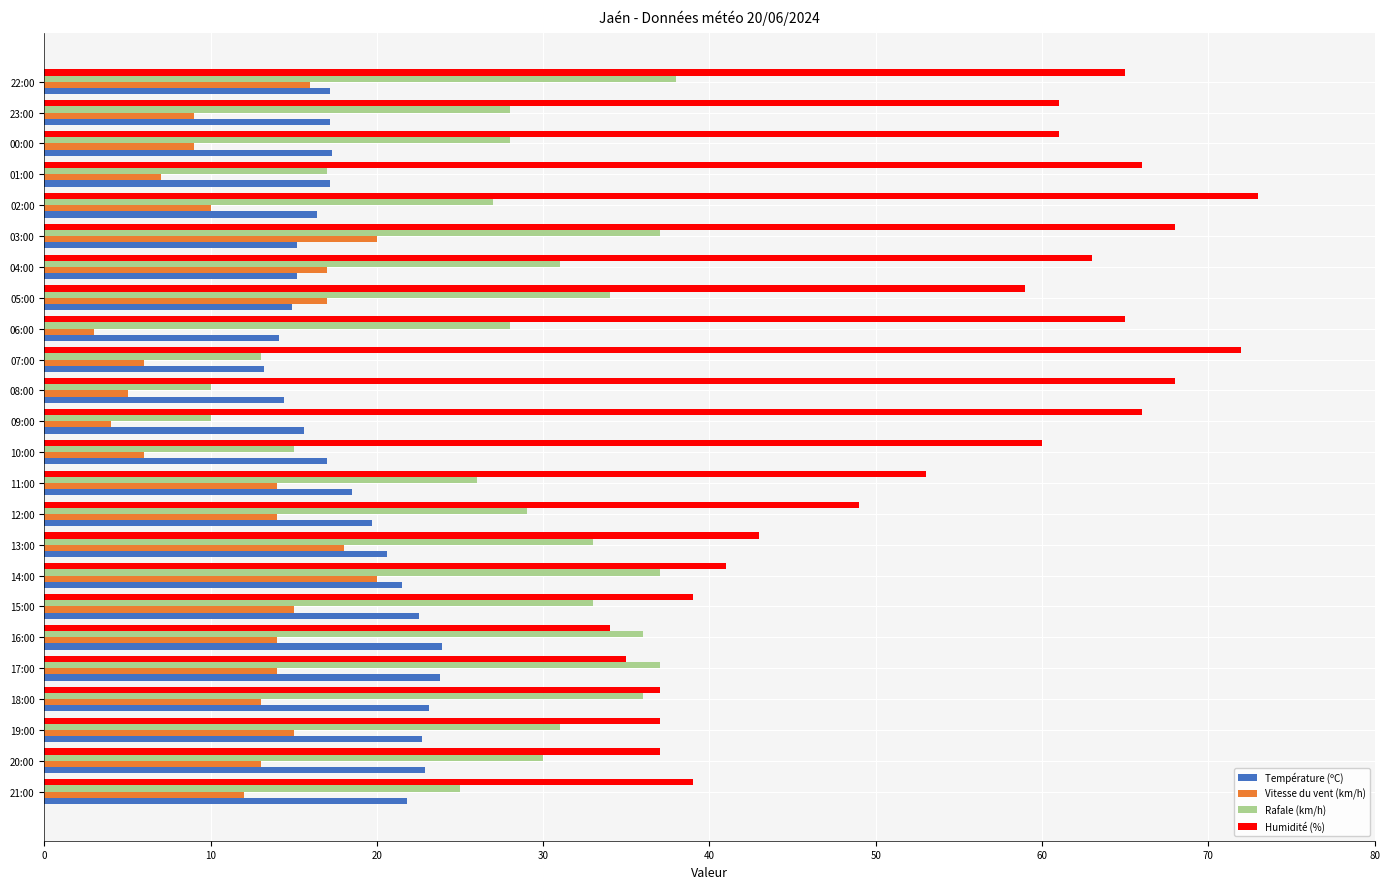

Rank the series by their maximum value, from lowest to highest.

Vitesse du vent (km/h), Température (ºC), Rafale (km/h), Humidité (%)